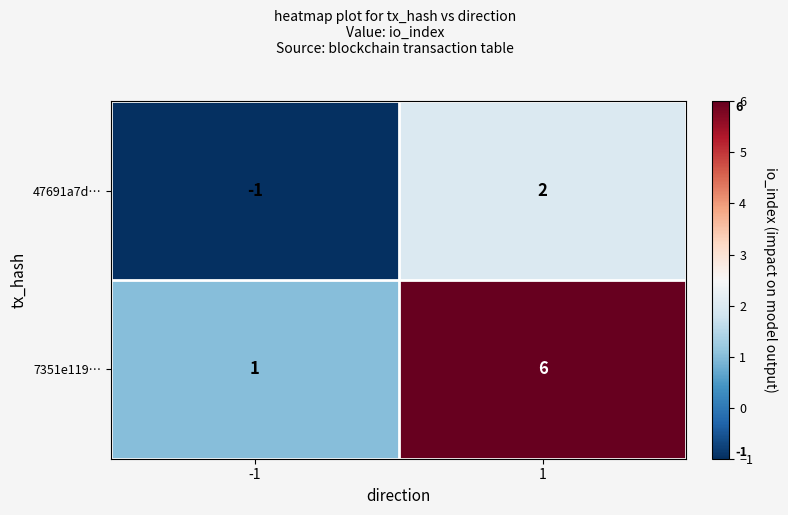

At 1, list the series in order from smallest to largest.

47691a7d…, 7351e119…